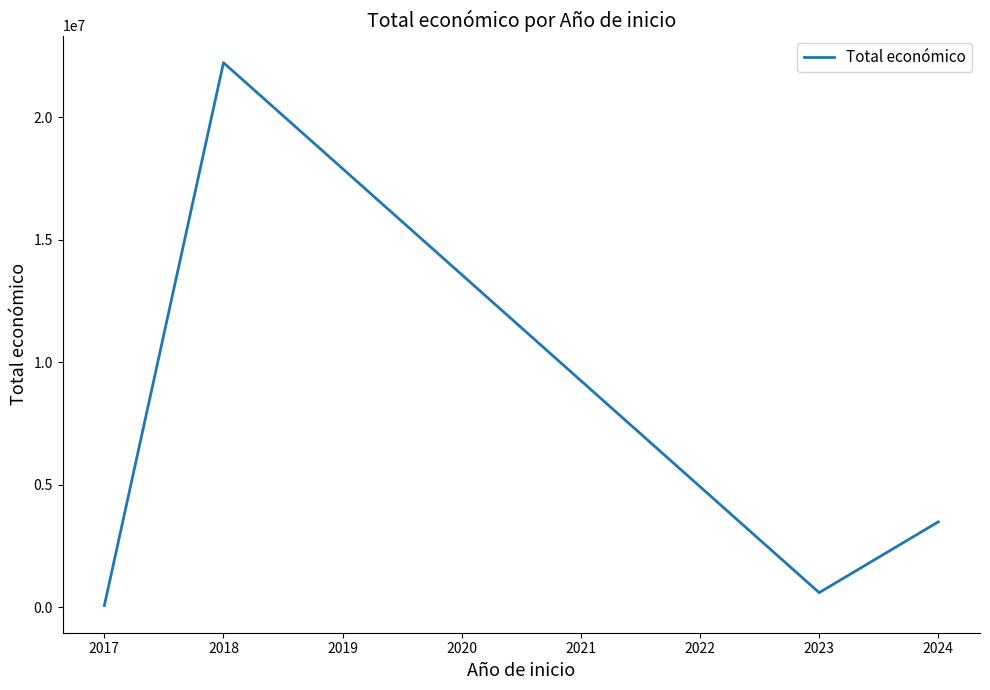

What is the smallest value displayed?

61850